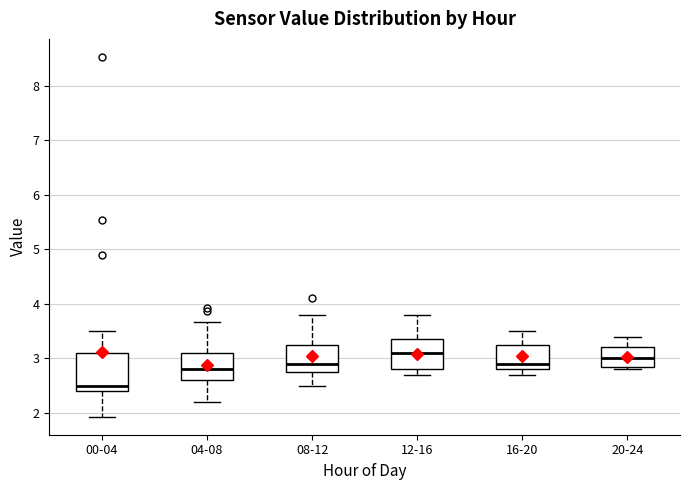

Comparing the boxes themselves (not the whiskers), which one is the tallest?

00-04